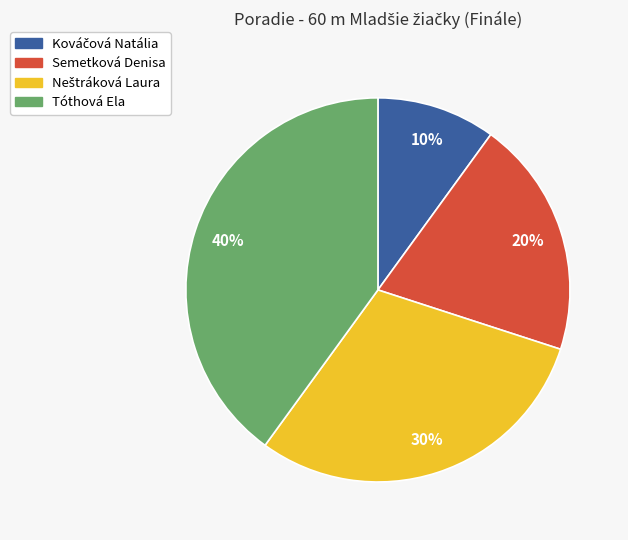

How many slices are in this pie chart?

4